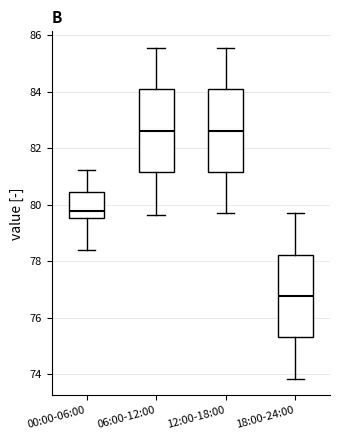

Reading left to right, read every box against the y-axis: the position of its median line, the range the box covers, and the ends of its whiskers. The values are not printed on the chart, so give them approximately, as read against the axis.

00:00-06:00: median 79.8, box 79.6 to 80.4, whiskers 78.4 to 81.2
06:00-12:00: median 82.6, box 81.2 to 84.0, whiskers 79.6 to 85.6
12:00-18:00: median 82.6, box 81.2 to 84.0, whiskers 79.8 to 85.6
18:00-24:00: median 76.8, box 75.4 to 78.2, whiskers 73.8 to 79.8